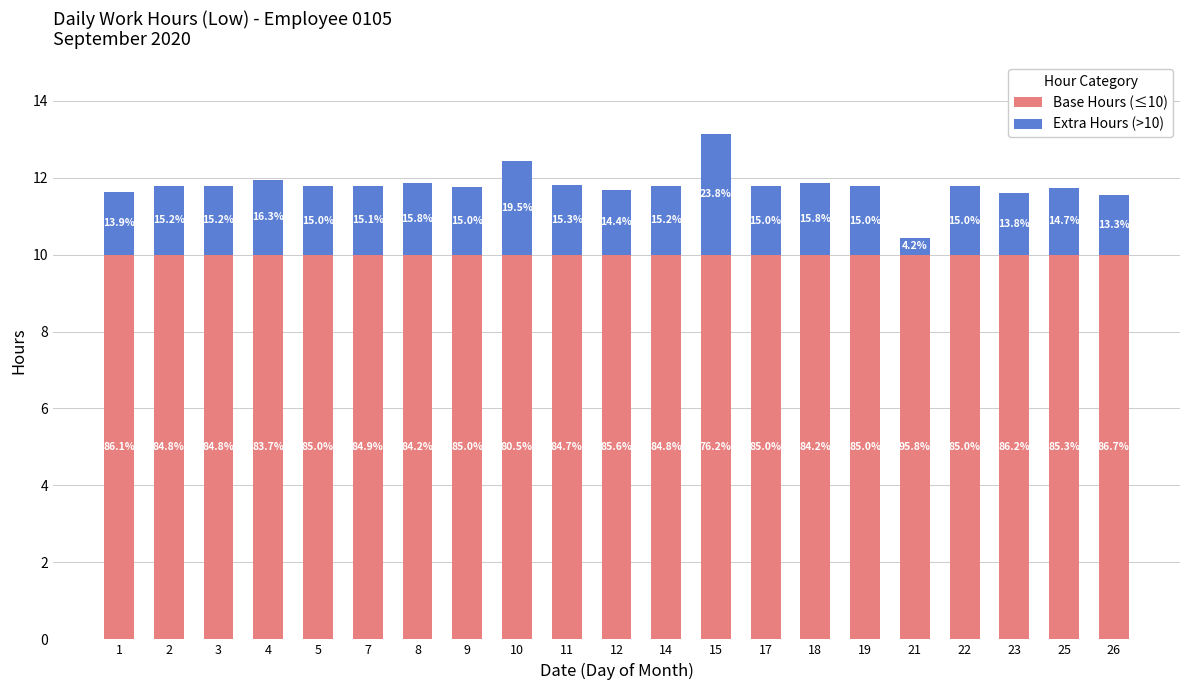

Does the chart contain any negative values?

No